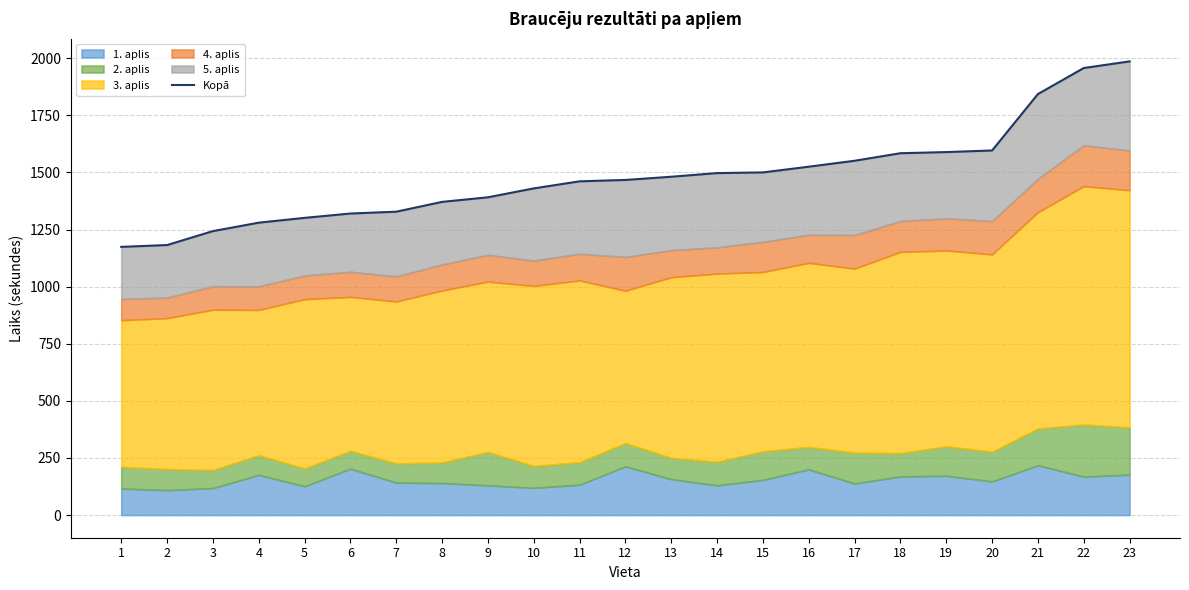

Reading left to right, what are all the values shown in this chart?

1174	1182	1243	1280	1301	1320	1328	1371	1391	1430	1461	1467	1481	1497	1500	1525	1551	1584	1589	1596	1843	1957	1986